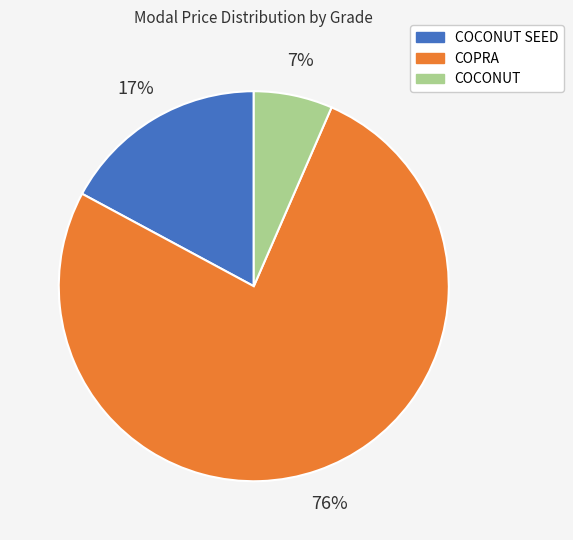

What is the largest slice in the pie chart?

COPRA